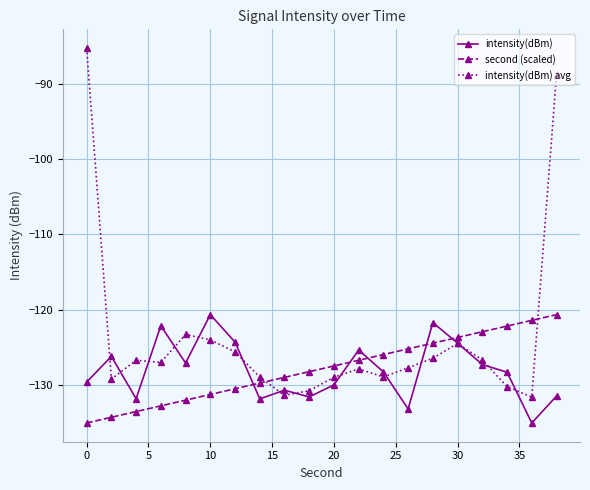

Which series has the largest total across all categories?

intensity(dBm) avg